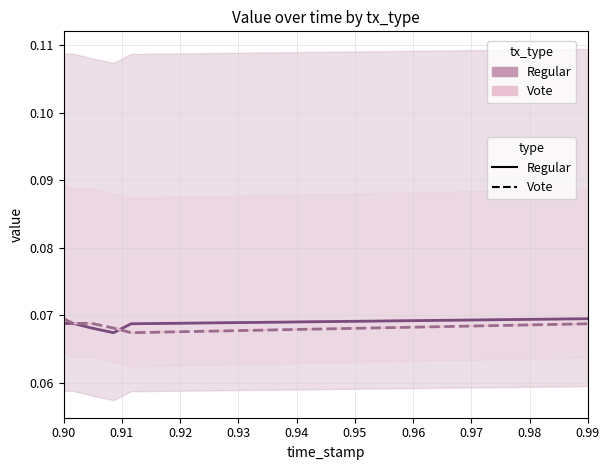

How many times do Regular (dark) and Vote (light) cross each other?

1